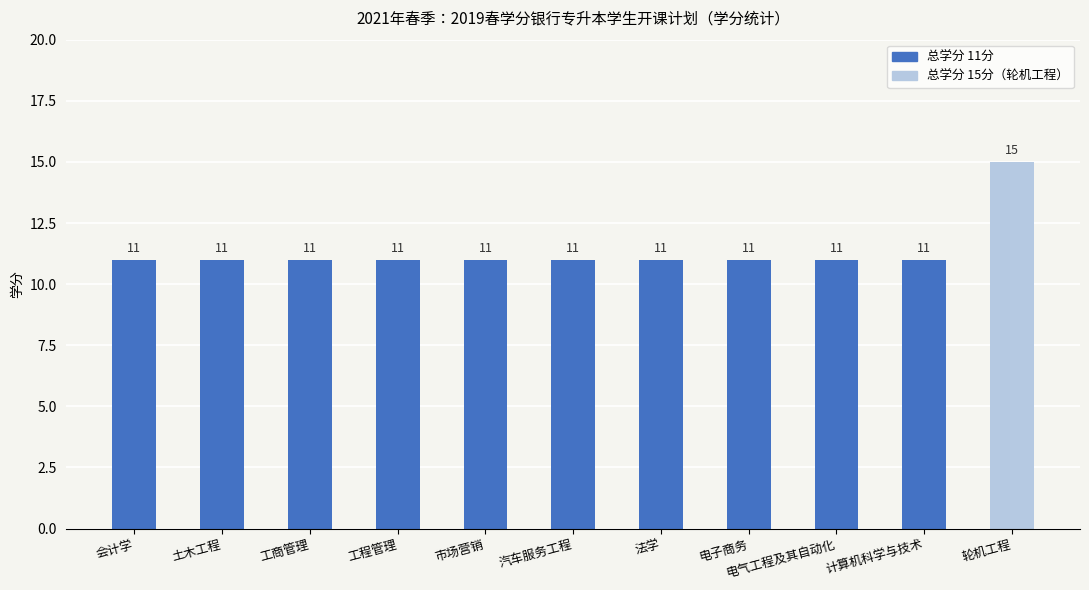

How many data points does each series have?

11